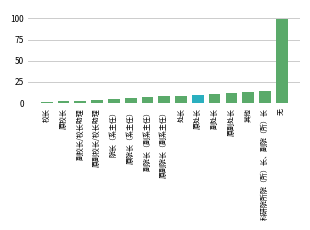

What is the change in value from 副校长/校长助理 to 原院长（系主任）?

+3